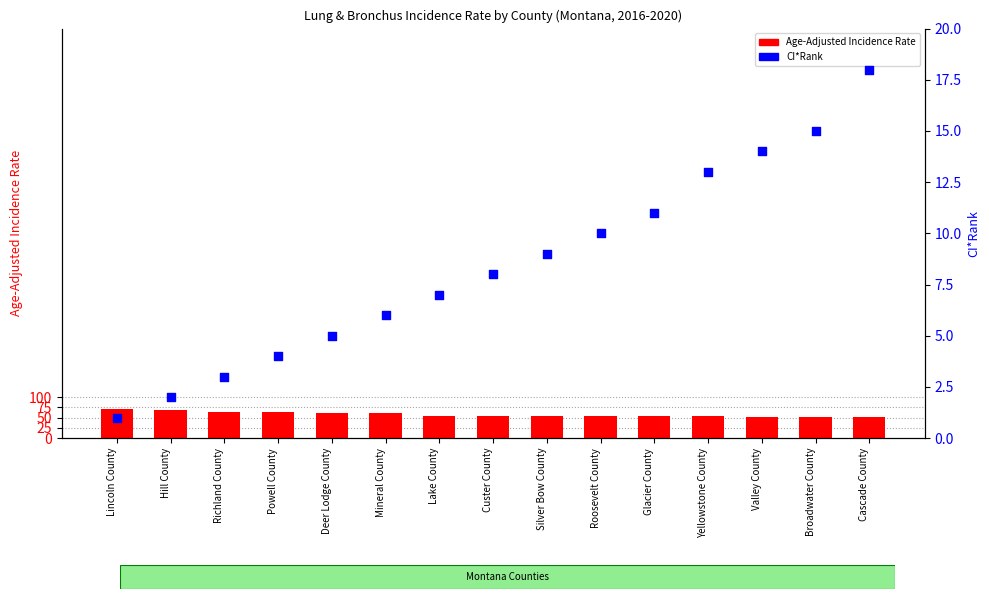

Which series reaches the minimum Y coordinate?

CI*Rank